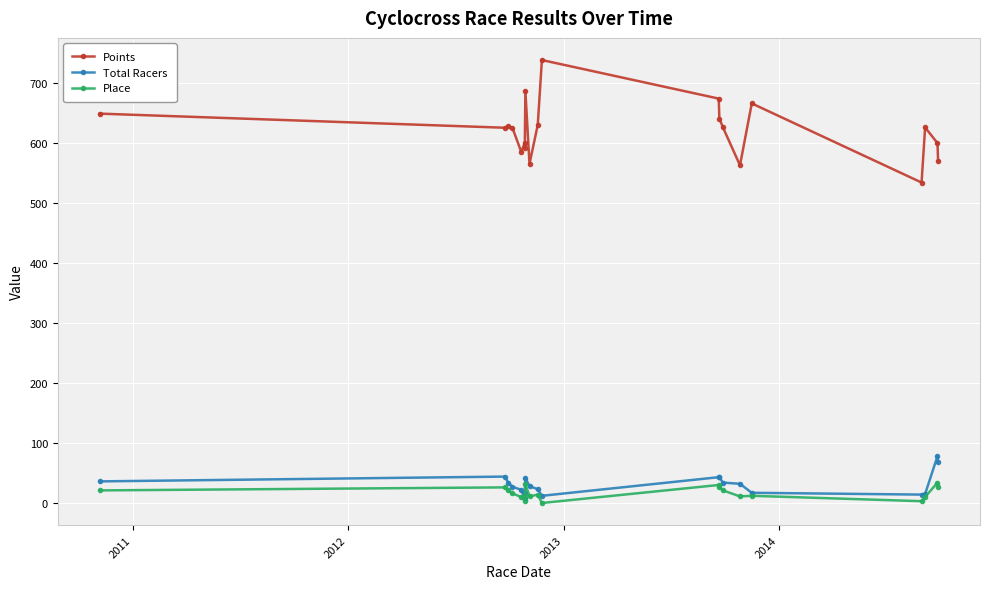

Does the chart display data point markers on the line(s)?

Yes